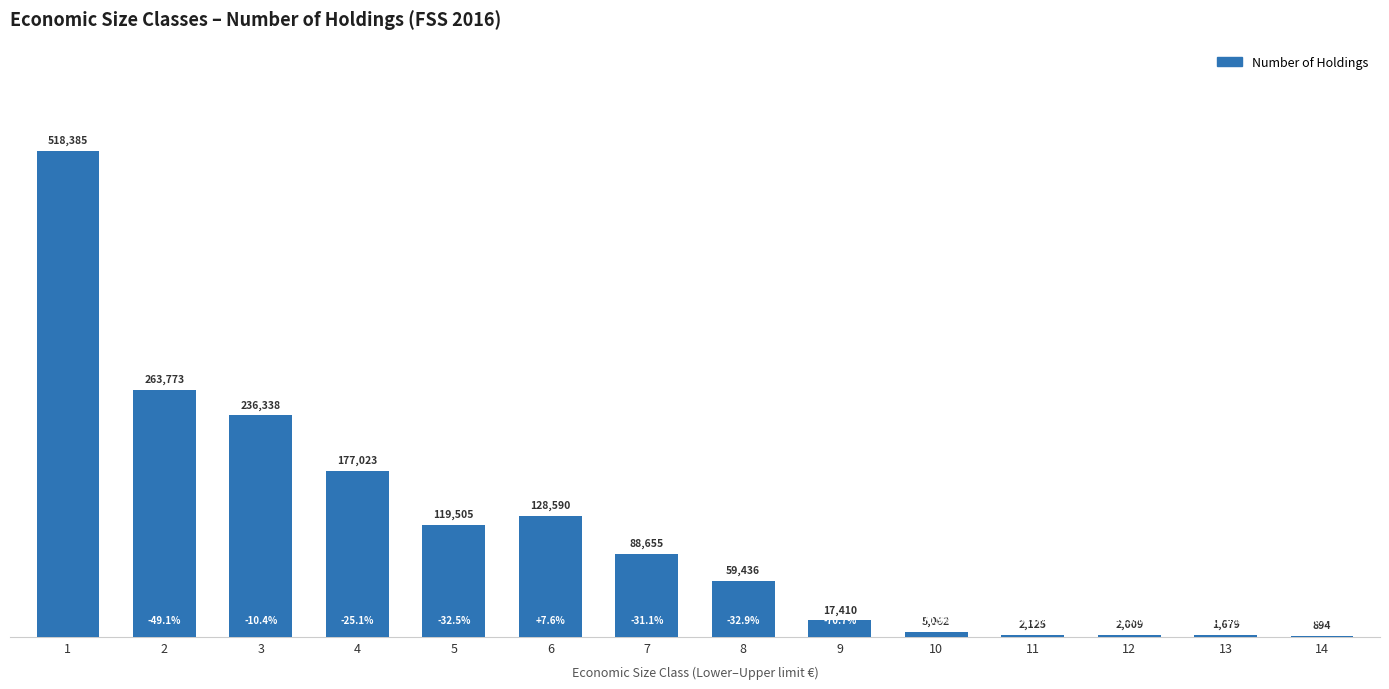

Reading left to right, extract all data points from this chart.

1=518385	2=263773	3=236338	4=177023	5=119505	6=128590	7=88655	8=59436	9=17410	10=5062	11=2125	12=2009	13=1679	14=894